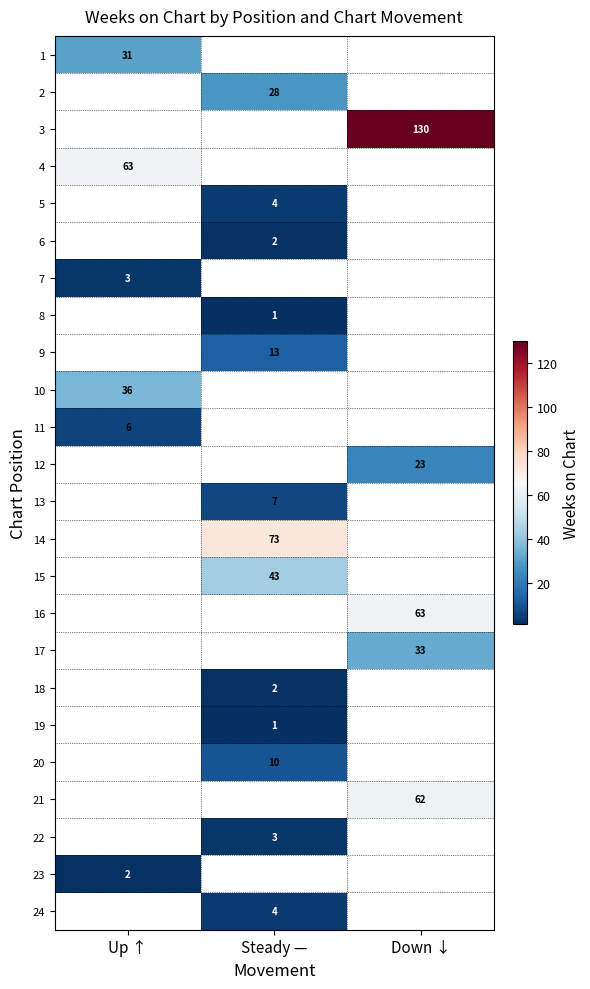

The 20 series shows 10 at Steady —. True or false?

True